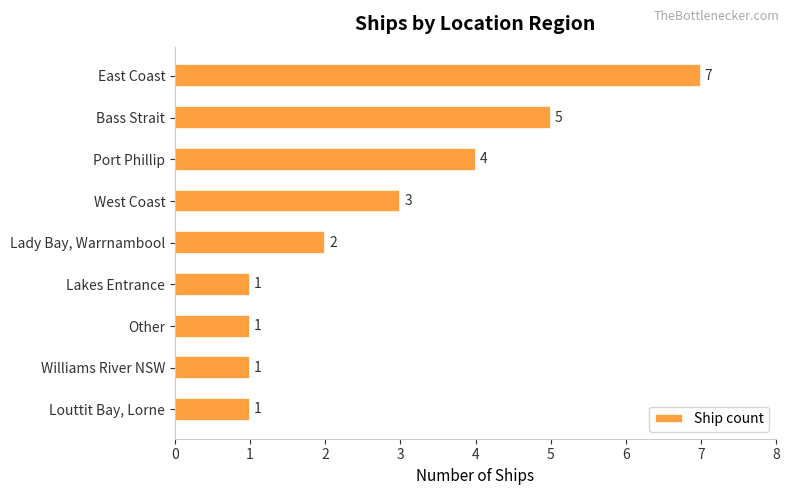

What position from the top is Port Phillip?

3